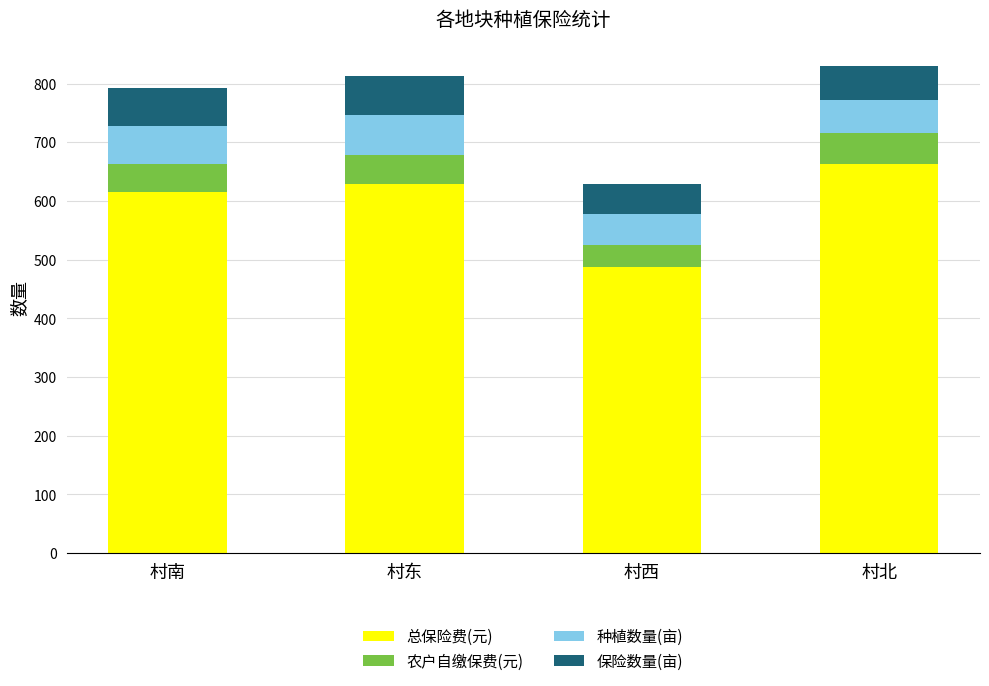

Read the 总保险费(元) value at 村西.

487.2